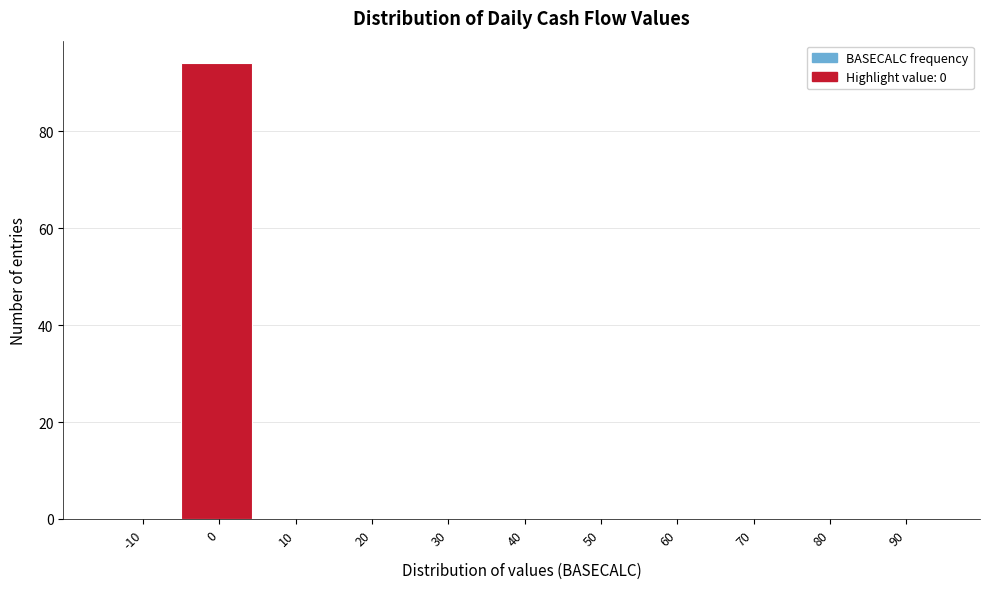

Reading left to right, transcribe all the data shown in this chart.

-10=0	0=94	10=0	20=0	30=0	40=0	50=0	60=0	70=0	80=0	90=0